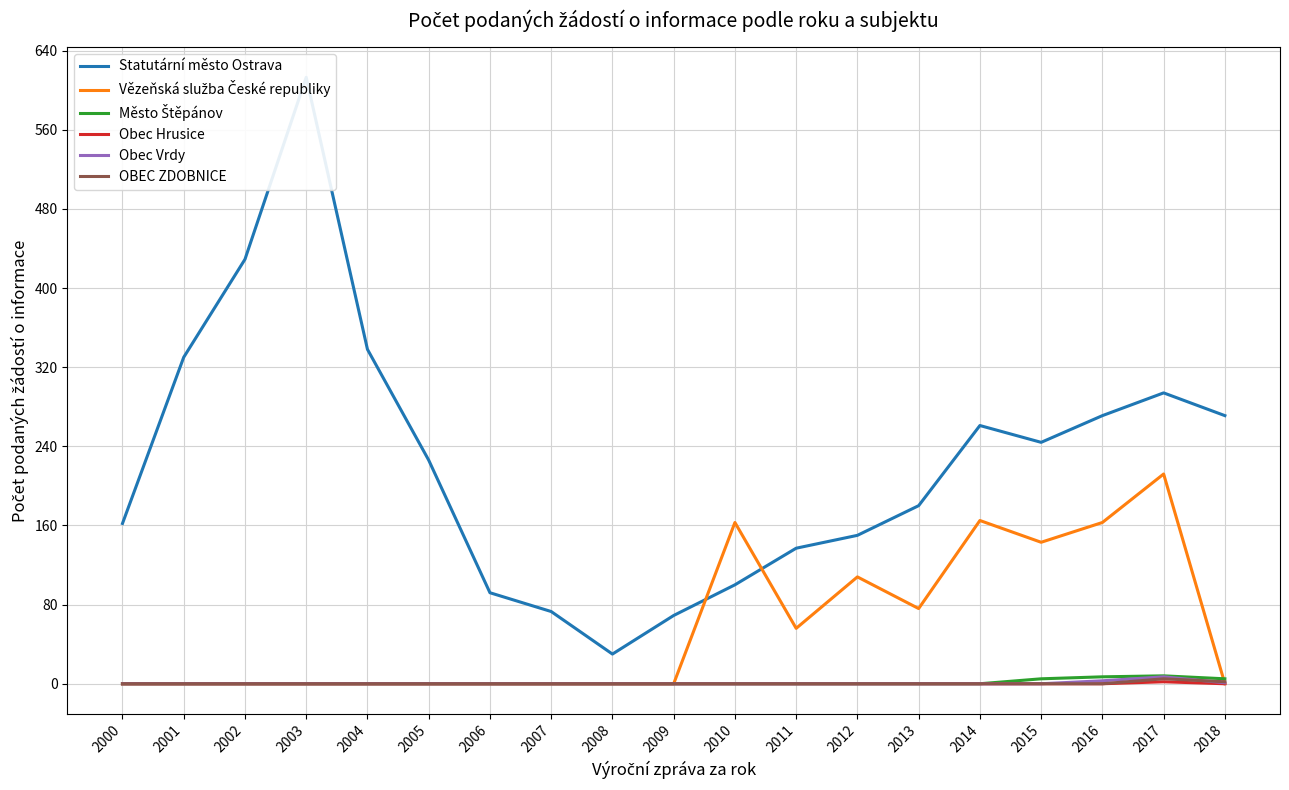

How many positive values does the Město Štěpánov series have?

4